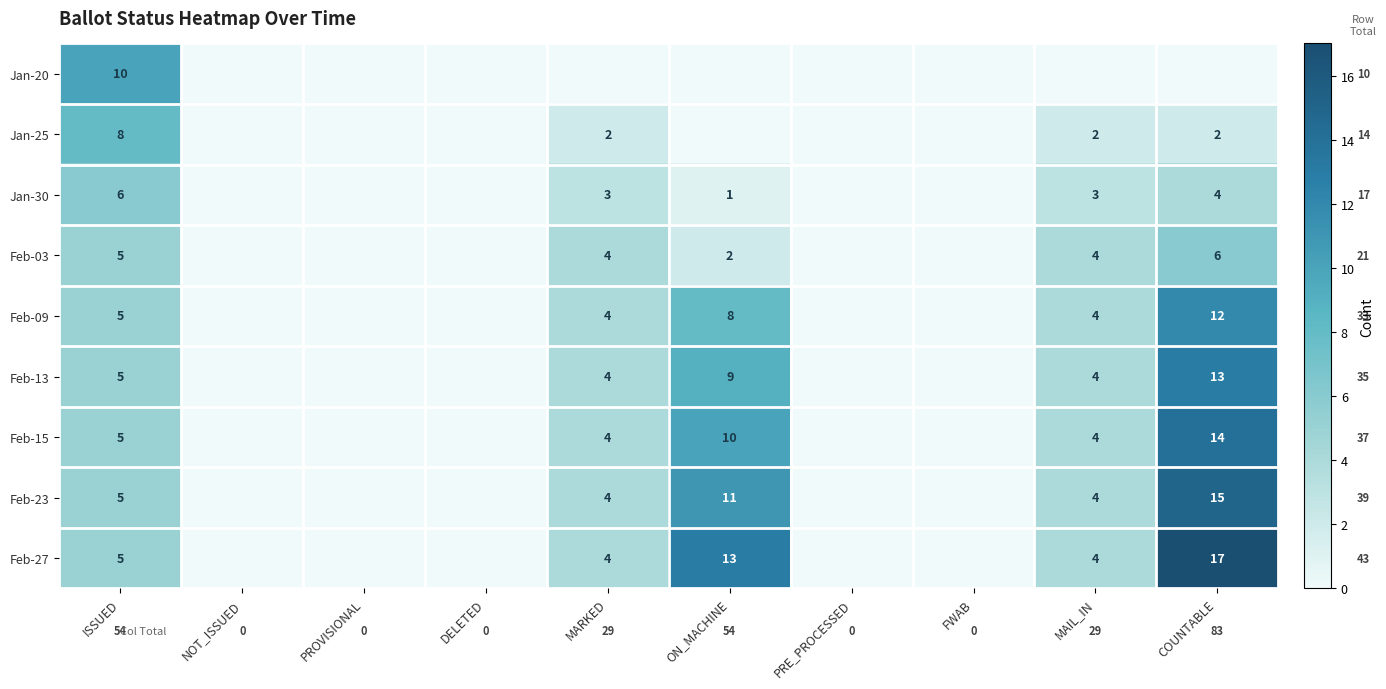

True or false: Feb-13 has a value of 23 at COUNTABLE.

False